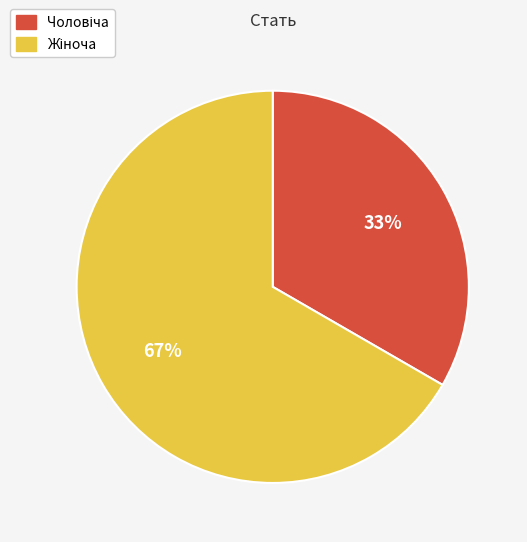

Is there any slice that represents more than half of the pie?

Yes